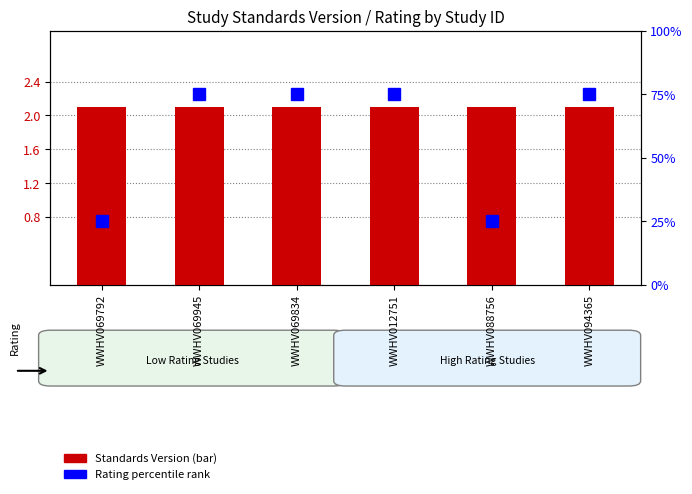

What is the highest value of the Standards Version series?

2.1